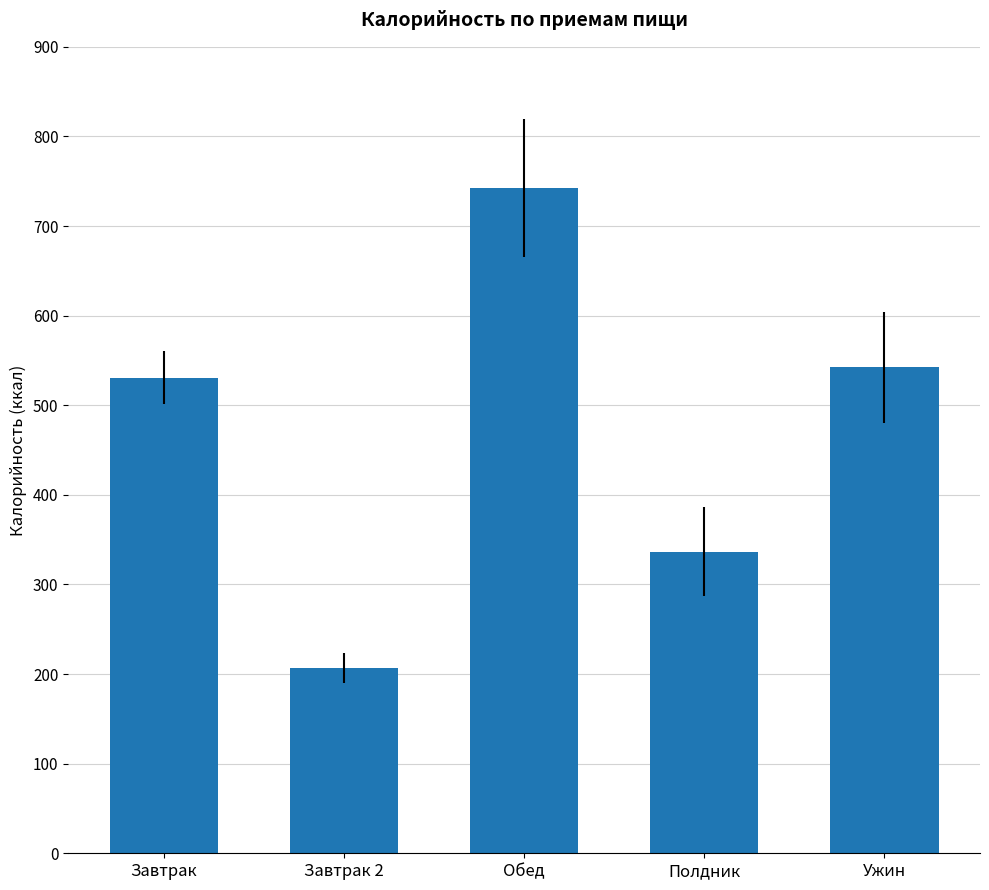

List the labels in order of value, largest first.

Обед, Ужин, Завтрак, Полдник, Завтрак 2